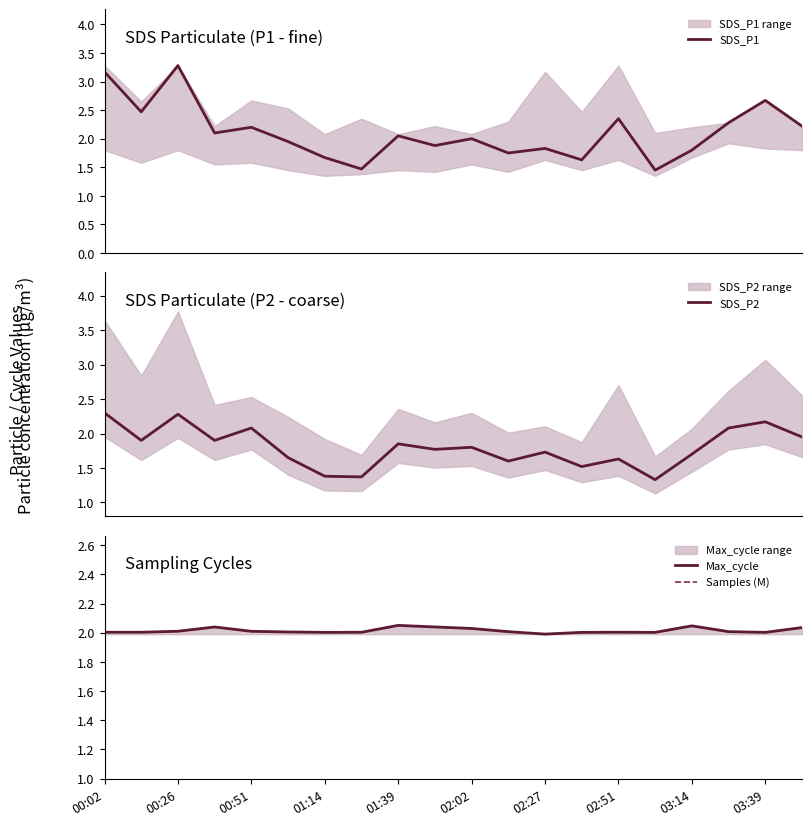

What is the difference between the maximum and minimum values in the SDS_P1 series?

1.8